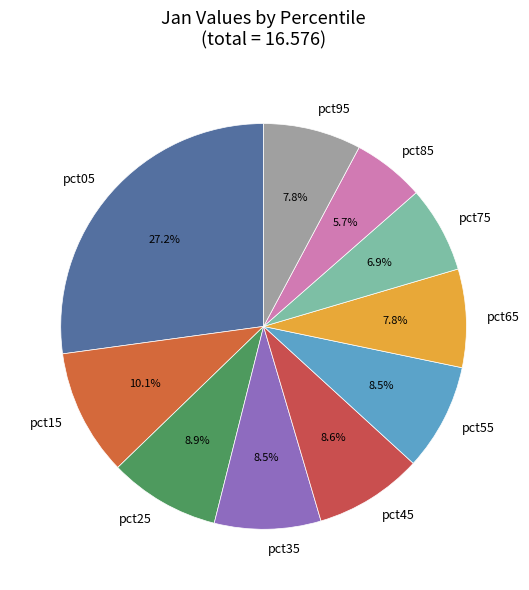

The pct25 slice represents 2% of the pie. True or false?

False